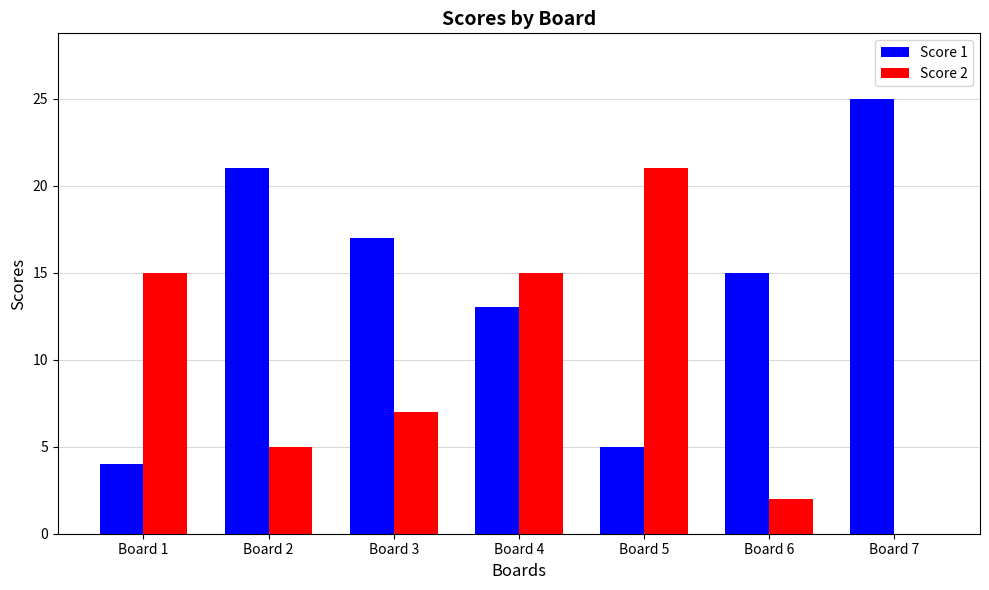

What is the sum of all Score 1 values?

100